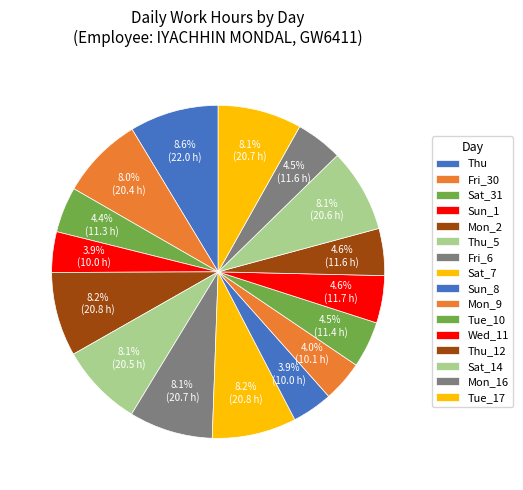

How many slices are in this pie chart?

16